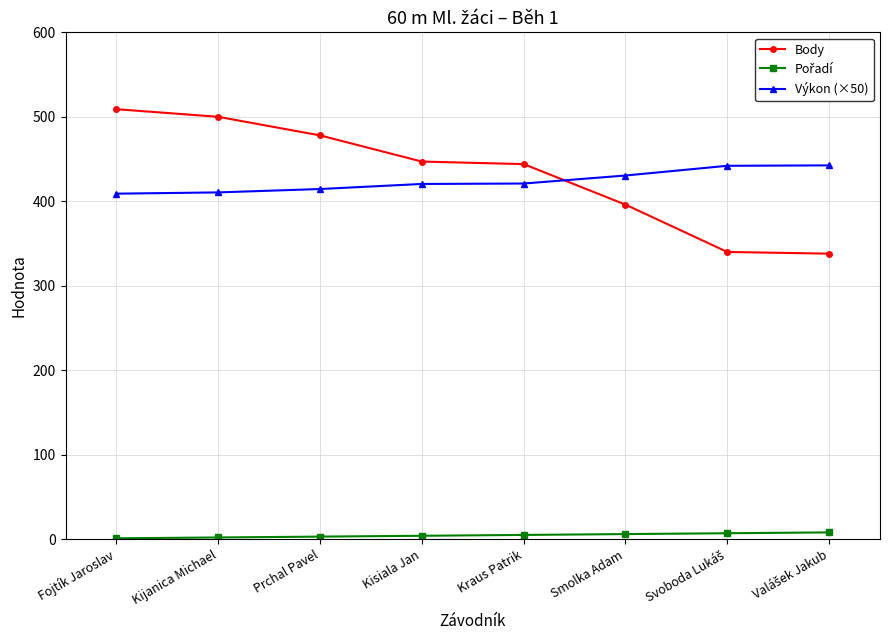

What is the label of the 3rd point from the left?

Prchal Pavel